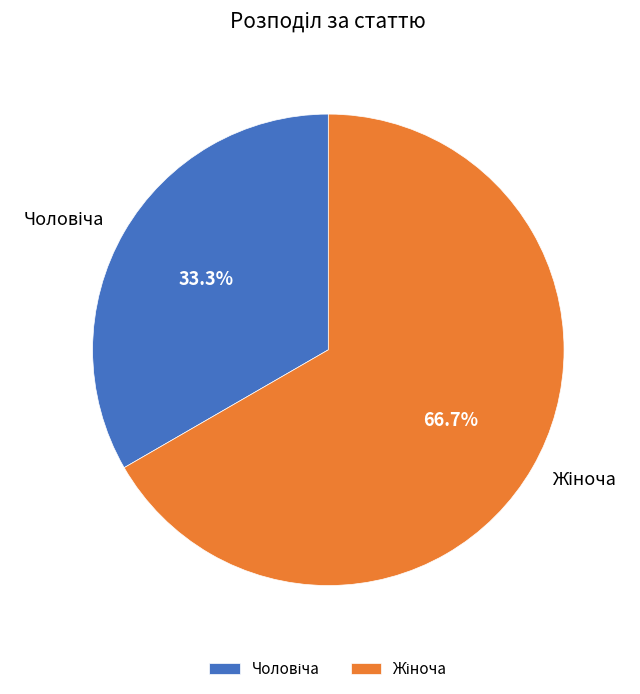

Is there a majority slice in this chart?

Yes